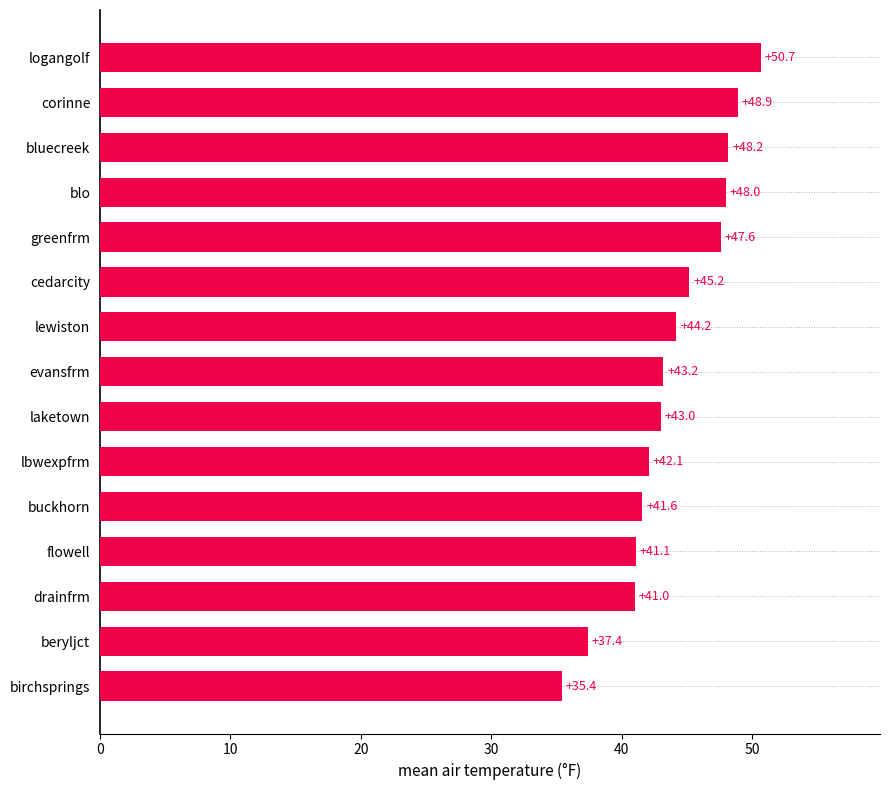

Rank the categories by value from lowest to highest.

birchsprings, beryljct, drainfrm, flowell, buckhorn, lbwexpfrm, laketown, evansfrm, lewiston, cedarcity, greenfrm, blo, bluecreek, corinne, logangolf